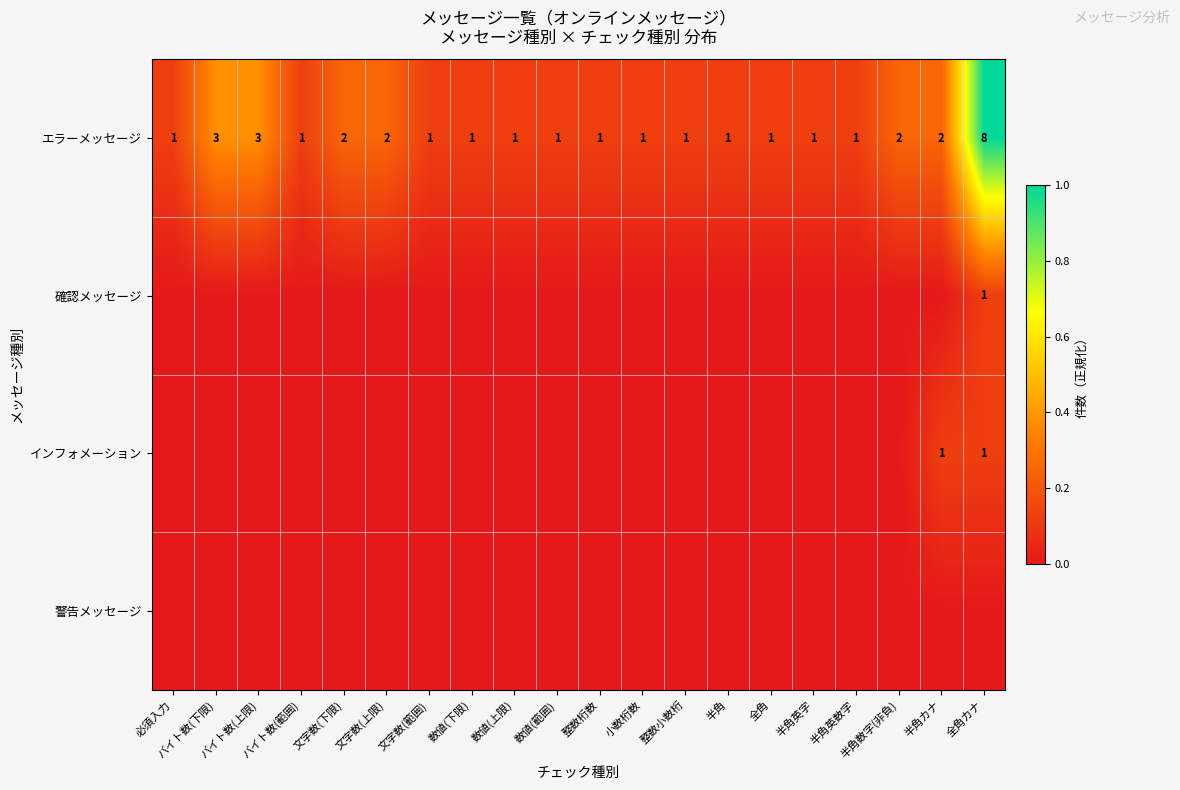

Count the number of categories in the chart.

20